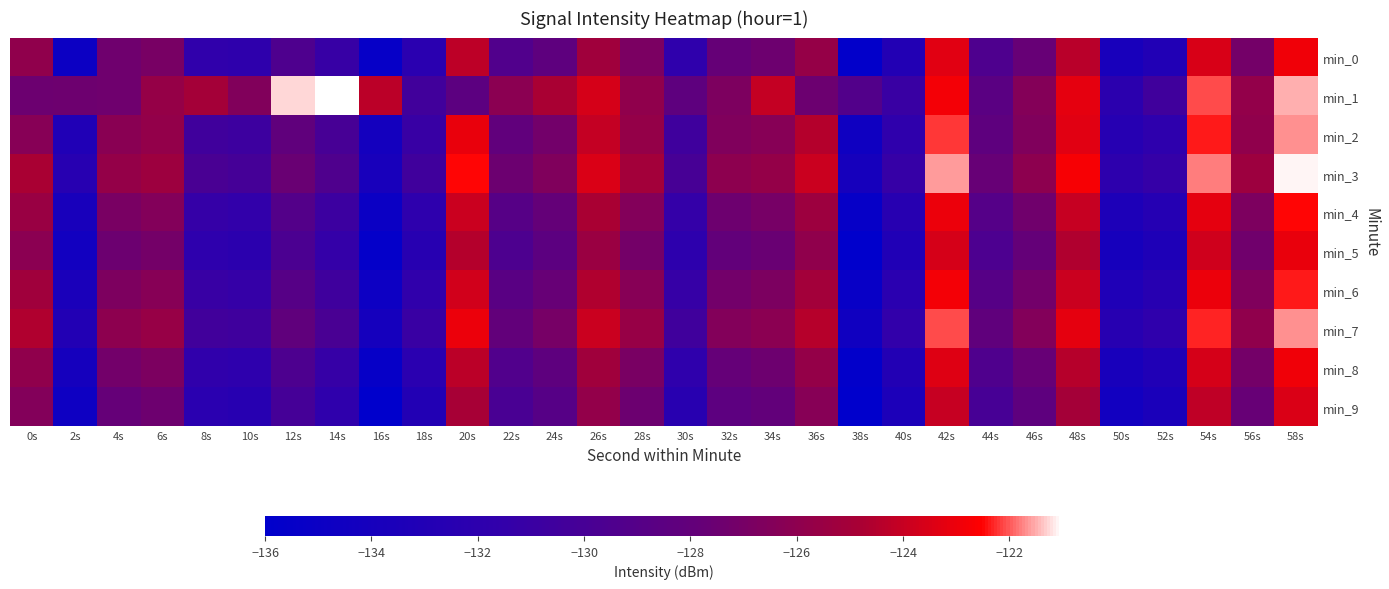

Reading left to right, extract all data points from this chart.

min_0: 0s=-125.9	2s=-134.9	4s=-127.4	6s=-127.0	8s=-131.7	10s=-131.9	12s=-129.5	14s=-131.1	16s=-135.4	18s=-132.3	20s=-124.3	22s=-129.3	24s=-128.3	26s=-125.2	28s=-126.9	30s=-131.8	32s=-127.8	34s=-127.4	36s=-125.7	38s=-135.7	40s=-132.9	42s=-123.3	44s=-129.5	46s=-127.7	48s=-124.4	50s=-133.8	52s=-133.0	54s=-123.5	56s=-127.1	58s=-122.9
min_1: 0s=-127.5	2s=-127.4	4s=-127.3	6s=-125.7	8s=-125.0	10s=-126.5	12s=-121.3	14s=-121.0	16s=-124.3	18s=-130.4	20s=-128.5	22s=-126.1	24s=-124.8	26s=-123.6	28s=-125.9	30s=-128.3	32s=-126.7	34s=-124.1	36s=-127.5	38s=-129.2	40s=-131.0	42s=-122.8	44s=-128.6	46s=-126.4	48s=-123.2	50s=-132.1	52s=-130.5	54s=-122.1	56s=-125.8	58s=-121.5
min_2: 0s=-126.3	2s=-133.1	4s=-126.2	6s=-125.8	8s=-130.5	10s=-130.7	12s=-128.2	14s=-130.0	16s=-134.2	18s=-131.1	20s=-123.1	22s=-128.1	24s=-127.2	26s=-124.1	28s=-125.7	30s=-130.6	32s=-126.6	34s=-126.3	36s=-124.5	38s=-134.6	40s=-131.8	42s=-122.2	44s=-128.3	46s=-126.6	48s=-123.3	50s=-132.6	52s=-131.9	54s=-122.4	56s=-125.9	58s=-121.7
min_3: 0s=-124.8	2s=-132.5	4s=-125.7	6s=-125.3	8s=-129.8	10s=-130.1	12s=-127.6	14s=-129.4	16s=-133.8	18s=-130.5	20s=-122.5	22s=-127.5	24s=-126.6	26s=-123.5	28s=-125.1	30s=-130.0	32s=-126.0	34s=-125.7	36s=-123.9	38s=-134.0	40s=-131.2	42s=-121.6	44s=-127.7	46s=-126.0	48s=-122.7	50s=-132.0	52s=-131.3	54s=-121.8	56s=-125.3	58s=-121.1
min_4: 0s=-125.5	2s=-133.8	4s=-126.9	6s=-126.5	8s=-131.3	10s=-131.5	12s=-129.1	14s=-130.8	16s=-135.0	18s=-131.9	20s=-123.9	22s=-128.9	24s=-127.9	26s=-124.8	28s=-126.5	30s=-131.4	32s=-127.4	34s=-127.0	36s=-125.3	38s=-135.4	40s=-132.5	42s=-123.0	44s=-129.0	46s=-127.3	48s=-124.0	50s=-133.4	52s=-132.7	54s=-123.2	56s=-126.7	58s=-122.5
min_5: 0s=-126.1	2s=-134.4	4s=-127.5	6s=-127.1	8s=-131.9	10s=-132.1	12s=-129.7	14s=-131.4	16s=-135.6	18s=-132.5	20s=-124.5	22s=-129.5	24s=-128.5	26s=-125.4	28s=-127.1	30s=-132.0	32s=-128.0	34s=-127.6	36s=-125.9	38s=-136.0	40s=-133.1	42s=-123.6	44s=-129.6	46s=-127.9	48s=-124.6	50s=-134.0	52s=-133.3	54s=-123.8	56s=-127.3	58s=-123.1
min_6: 0s=-125.2	2s=-133.6	4s=-126.7	6s=-126.3	8s=-131.1	10s=-131.3	12s=-128.9	14s=-130.6	16s=-134.8	18s=-131.7	20s=-123.7	22s=-128.7	24s=-127.7	26s=-124.6	28s=-126.3	30s=-131.2	32s=-127.2	34s=-126.8	36s=-125.1	38s=-135.2	40s=-132.3	42s=-122.8	44s=-128.9	46s=-127.2	48s=-123.9	50s=-133.2	52s=-132.5	54s=-123.0	56s=-126.6	58s=-122.4
min_7: 0s=-124.6	2s=-132.9	4s=-126.0	6s=-125.6	8s=-130.4	10s=-130.6	12s=-128.2	14s=-129.9	16s=-134.1	18s=-131.0	20s=-123.0	22s=-128.0	24s=-127.0	26s=-123.9	28s=-125.6	30s=-130.5	32s=-126.5	34s=-126.1	36s=-124.4	38s=-134.5	40s=-131.6	42s=-122.1	44s=-128.2	46s=-126.5	48s=-123.2	50s=-132.5	52s=-131.8	54s=-122.3	56s=-125.9	58s=-121.7
min_8: 0s=-125.9	2s=-134.1	4s=-127.2	6s=-126.8	8s=-131.7	10s=-131.9	12s=-129.5	14s=-131.2	16s=-135.4	18s=-132.3	20s=-124.3	22s=-129.3	24s=-128.3	26s=-125.2	28s=-126.9	30s=-131.8	32s=-127.8	34s=-127.4	36s=-125.7	38s=-135.8	40s=-132.9	42s=-123.4	44s=-129.4	46s=-127.7	48s=-124.4	50s=-133.8	52s=-133.1	54s=-123.6	56s=-127.1	58s=-122.9
min_9: 0s=-126.5	2s=-134.7	4s=-127.8	6s=-127.4	8s=-132.3	10s=-132.5	12s=-130.1	14s=-131.8	16s=-136.0	18s=-132.9	20s=-124.9	22s=-129.9	24s=-128.9	26s=-125.8	28s=-127.5	30s=-132.4	32s=-128.4	34s=-128.0	36s=-126.3	38s=-136.4	40s=-133.5	42s=-124.0	44s=-130.0	46s=-128.3	48s=-125.0	50s=-134.4	52s=-133.7	54s=-124.2	56s=-127.7	58s=-123.5